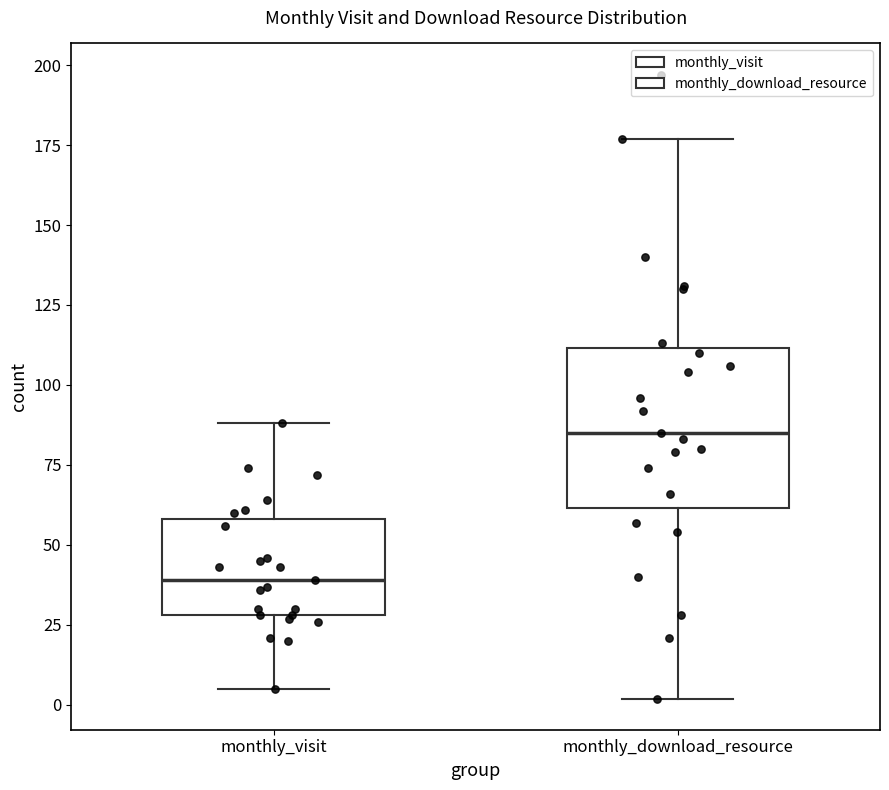

Reading left to right, read every box against the y-axis: the position of its median line, the range the box covers, and the ends of its whiskers. The values are not printed on the chart, so give them approximately, as read against the axis.

monthly_visit: median 40, box 30 to 60, whiskers 5 to 90
monthly_download_resource: median 85, box 60 to 110, whiskers 0 to 175